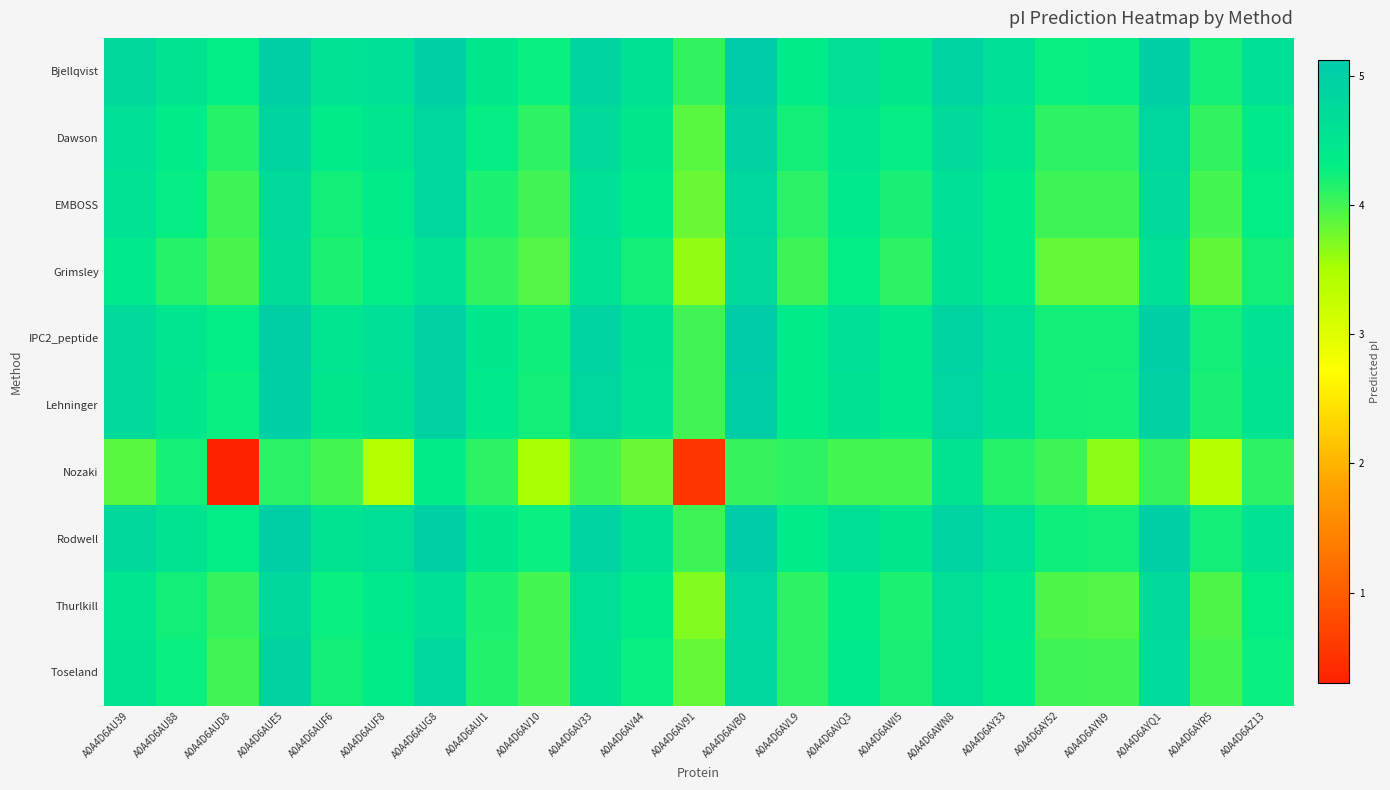

Reading left to right, list all the values displayed in this chart.

Bjellqvist: A0A4D6AU39=4.8	A0A4D6AU88=4.5	A0A4D6AUD8=4.3	A0A4D6AUE5=5.0	A0A4D6AUF6=4.5	A0A4D6AUF8=4.6	A0A4D6AUG8=5.0	A0A4D6AUI1=4.4	A0A4D6AV10=4.3	A0A4D6AV33=4.9	A0A4D6AV44=4.6	A0A4D6AV91=4.1	A0A4D6AVB0=5.1	A0A4D6AVL9=4.4	A0A4D6AVQ3=4.7	A0A4D6AWI5=4.4	A0A4D6AWN8=4.9	A0A4D6AY33=4.6	A0A4D6AY52=4.3	A0A4D6AYN9=4.3	A0A4D6AYQ1=5.0	A0A4D6AYR5=4.2	A0A4D6AZ13=4.7
Dawson: A0A4D6AU39=4.6	A0A4D6AU88=4.4	A0A4D6AUD8=4.1	A0A4D6AUE5=4.9	A0A4D6AUF6=4.4	A0A4D6AUF8=4.5	A0A4D6AUG8=4.9	A0A4D6AUI1=4.3	A0A4D6AV10=4.1	A0A4D6AV33=4.7	A0A4D6AV44=4.5	A0A4D6AV91=3.9	A0A4D6AVB0=5.0	A0A4D6AVL9=4.2	A0A4D6AVQ3=4.5	A0A4D6AWI5=4.3	A0A4D6AWN8=4.7	A0A4D6AY33=4.5	A0A4D6AY52=4.1	A0A4D6AYN9=4.1	A0A4D6AYQ1=4.9	A0A4D6AYR5=4.1	A0A4D6AZ13=4.4
EMBOSS: A0A4D6AU39=4.5	A0A4D6AU88=4.3	A0A4D6AUD8=4.0	A0A4D6AUE5=4.8	A0A4D6AUF6=4.2	A0A4D6AUF8=4.4	A0A4D6AUG8=4.8	A0A4D6AUI1=4.2	A0A4D6AV10=4.0	A0A4D6AV33=4.6	A0A4D6AV44=4.4	A0A4D6AV91=3.8	A0A4D6AVB0=4.9	A0A4D6AVL9=4.1	A0A4D6AVQ3=4.4	A0A4D6AWI5=4.2	A0A4D6AWN8=4.6	A0A4D6AY33=4.4	A0A4D6AY52=4.0	A0A4D6AYN9=4.0	A0A4D6AYQ1=4.7	A0A4D6AYR5=4.0	A0A4D6AZ13=4.3
Grimsley: A0A4D6AU39=4.4	A0A4D6AU88=4.1	A0A4D6AUD8=4.0	A0A4D6AUE5=4.7	A0A4D6AUF6=4.2	A0A4D6AUF8=4.3	A0A4D6AUG8=4.6	A0A4D6AUI1=4.1	A0A4D6AV10=3.9	A0A4D6AV33=4.6	A0A4D6AV44=4.2	A0A4D6AV91=3.6	A0A4D6AVB0=4.8	A0A4D6AVL9=4.0	A0A4D6AVQ3=4.3	A0A4D6AWI5=4.1	A0A4D6AWN8=4.6	A0A4D6AY33=4.3	A0A4D6AY52=3.8	A0A4D6AYN9=3.8	A0A4D6AYQ1=4.7	A0A4D6AYR5=3.8	A0A4D6AZ13=4.2
IPC2_peptide: A0A4D6AU39=4.8	A0A4D6AU88=4.5	A0A4D6AUD8=4.3	A0A4D6AUE5=5.0	A0A4D6AUF6=4.5	A0A4D6AUF8=4.6	A0A4D6AUG8=5.0	A0A4D6AUI1=4.4	A0A4D6AV10=4.2	A0A4D6AV33=4.9	A0A4D6AV44=4.6	A0A4D6AV91=4.0	A0A4D6AVB0=5.1	A0A4D6AVL9=4.4	A0A4D6AVQ3=4.6	A0A4D6AWI5=4.4	A0A4D6AWN8=4.9	A0A4D6AY33=4.7	A0A4D6AY52=4.2	A0A4D6AYN9=4.2	A0A4D6AYQ1=5.0	A0A4D6AYR5=4.2	A0A4D6AZ13=4.5
Lehninger: A0A4D6AU39=4.7	A0A4D6AU88=4.5	A0A4D6AUD8=4.3	A0A4D6AUE5=5.0	A0A4D6AUF6=4.5	A0A4D6AUF8=4.6	A0A4D6AUG8=5.0	A0A4D6AUI1=4.4	A0A4D6AV10=4.2	A0A4D6AV33=4.9	A0A4D6AV44=4.6	A0A4D6AV91=4.0	A0A4D6AVB0=5.1	A0A4D6AVL9=4.3	A0A4D6AVQ3=4.6	A0A4D6AWI5=4.4	A0A4D6AWN8=4.9	A0A4D6AY33=4.6	A0A4D6AY52=4.2	A0A4D6AYN9=4.2	A0A4D6AYQ1=5.0	A0A4D6AYR5=4.2	A0A4D6AZ13=4.5
Nozaki: A0A4D6AU39=3.9	A0A4D6AU88=4.2	A0A4D6AUD8=0.3	A0A4D6AUE5=4.1	A0A4D6AUF6=4.0	A0A4D6AUF8=3.4	A0A4D6AUG8=4.4	A0A4D6AUI1=4.1	A0A4D6AV10=3.5	A0A4D6AV33=4.0	A0A4D6AV44=3.8	A0A4D6AV91=0.5	A0A4D6AVB0=4.1	A0A4D6AVL9=4.1	A0A4D6AVQ3=4.0	A0A4D6AWI5=4.0	A0A4D6AWN8=4.5	A0A4D6AY33=4.1	A0A4D6AY52=4.0	A0A4D6AYN9=3.6	A0A4D6AYQ1=4.0	A0A4D6AYR5=3.4	A0A4D6AZ13=4.1
Rodwell: A0A4D6AU39=4.8	A0A4D6AU88=4.5	A0A4D6AUD8=4.3	A0A4D6AUE5=5.0	A0A4D6AUF6=4.5	A0A4D6AUF8=4.7	A0A4D6AUG8=5.0	A0A4D6AUI1=4.4	A0A4D6AV10=4.3	A0A4D6AV33=4.9	A0A4D6AV44=4.6	A0A4D6AV91=4.0	A0A4D6AVB0=5.1	A0A4D6AVL9=4.4	A0A4D6AVQ3=4.7	A0A4D6AWI5=4.4	A0A4D6AWN8=4.9	A0A4D6AY33=4.7	A0A4D6AY52=4.2	A0A4D6AYN9=4.2	A0A4D6AYQ1=5.0	A0A4D6AYR5=4.2	A0A4D6AZ13=4.6
Thurlkill: A0A4D6AU39=4.5	A0A4D6AU88=4.2	A0A4D6AUD8=4.0	A0A4D6AUE5=4.8	A0A4D6AUF6=4.3	A0A4D6AUF8=4.4	A0A4D6AUG8=4.6	A0A4D6AUI1=4.2	A0A4D6AV10=4.0	A0A4D6AV33=4.7	A0A4D6AV44=4.4	A0A4D6AV91=3.7	A0A4D6AVB0=4.9	A0A4D6AVL9=4.1	A0A4D6AVQ3=4.4	A0A4D6AWI5=4.2	A0A4D6AWN8=4.7	A0A4D6AY33=4.4	A0A4D6AY52=3.9	A0A4D6AYN9=3.9	A0A4D6AYQ1=4.8	A0A4D6AYR5=3.9	A0A4D6AZ13=4.3
Toseland: A0A4D6AU39=4.5	A0A4D6AU88=4.3	A0A4D6AUD8=4.0	A0A4D6AUE5=4.9	A0A4D6AUF6=4.2	A0A4D6AUF8=4.3	A0A4D6AUG8=4.8	A0A4D6AUI1=4.2	A0A4D6AV10=4.0	A0A4D6AV33=4.6	A0A4D6AV44=4.3	A0A4D6AV91=3.8	A0A4D6AVB0=4.8	A0A4D6AVL9=4.1	A0A4D6AVQ3=4.4	A0A4D6AWI5=4.2	A0A4D6AWN8=4.6	A0A4D6AY33=4.3	A0A4D6AY52=4.0	A0A4D6AYN9=4.0	A0A4D6AYQ1=4.7	A0A4D6AYR5=4.0	A0A4D6AZ13=4.3